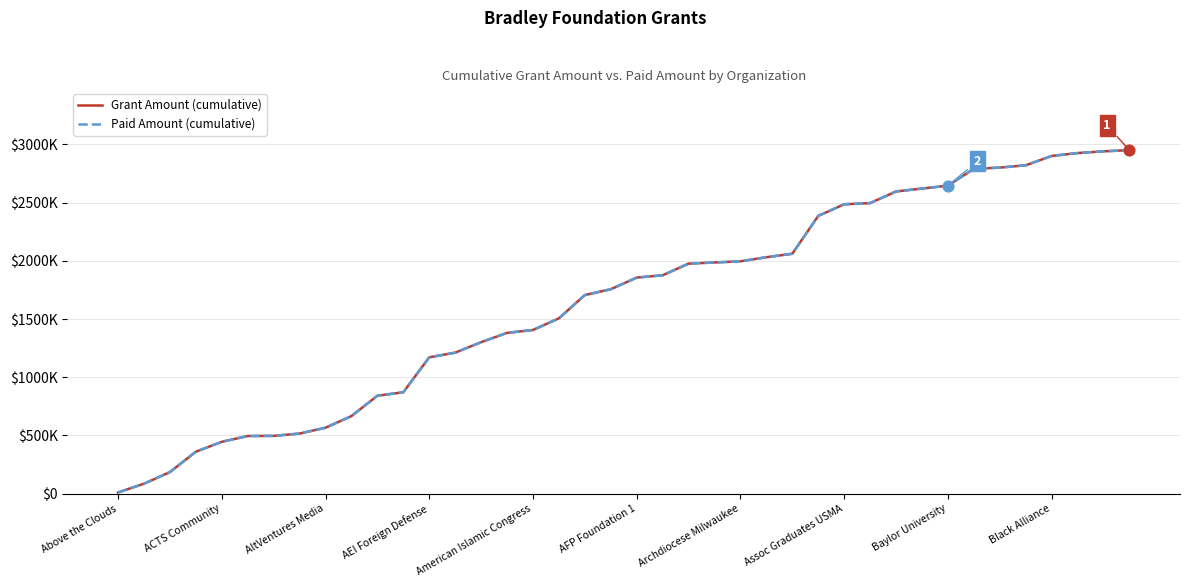

At how many categories does at least one series exceed 132315?

38